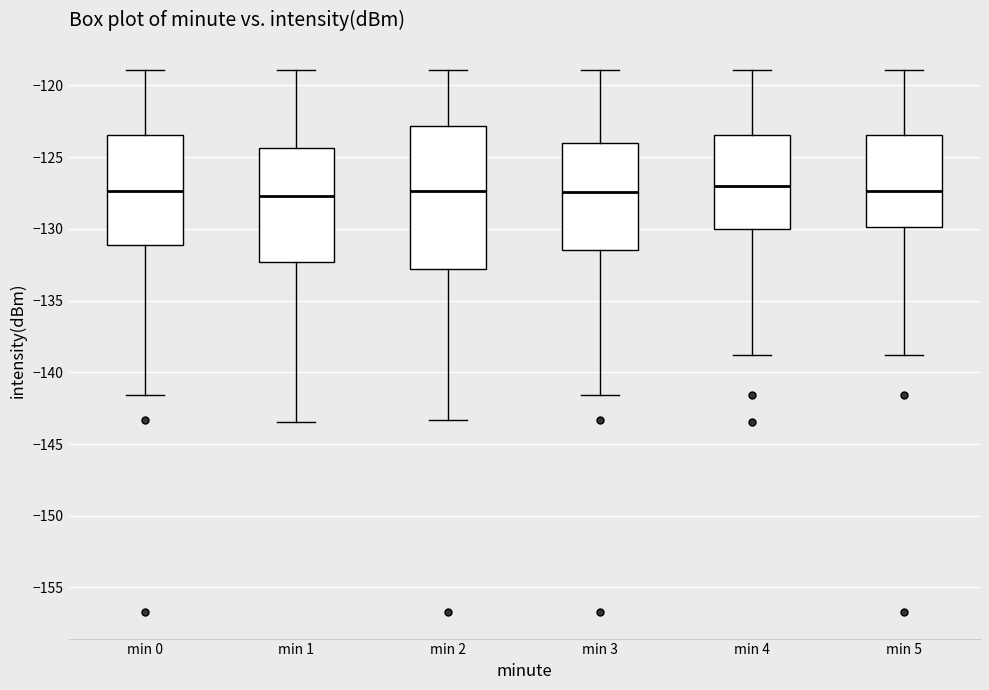

Where does the upper whisker of the box for min 0 end on the y-axis? The values are not printed on the chart, so give them approximately, as read against the axis.

-119.0